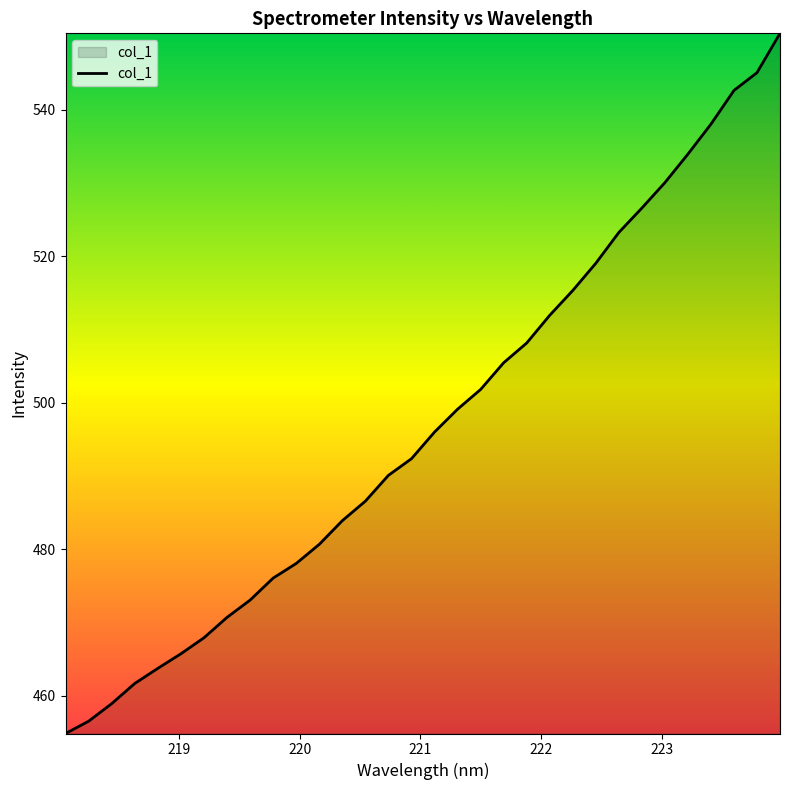

What is the average value?

497.1